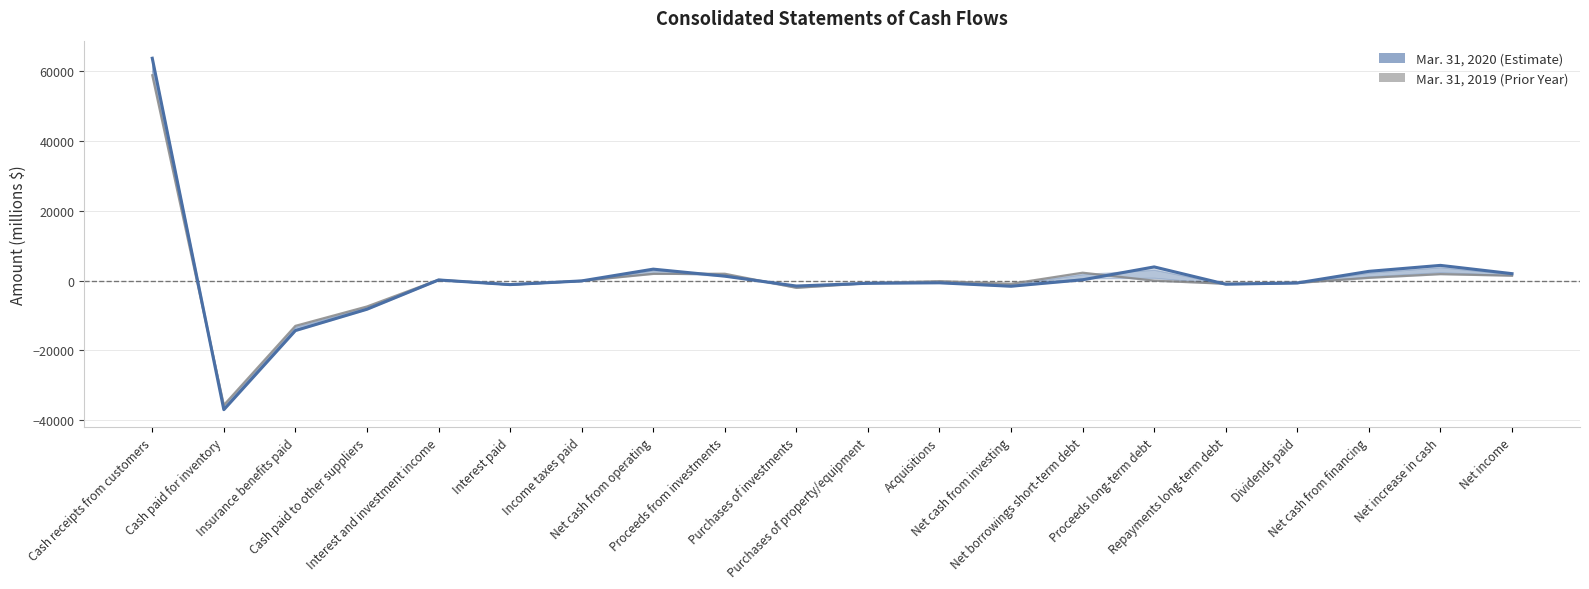

Is it true that Mar. 31, 2020 equals -613 at Acquisitions?

True